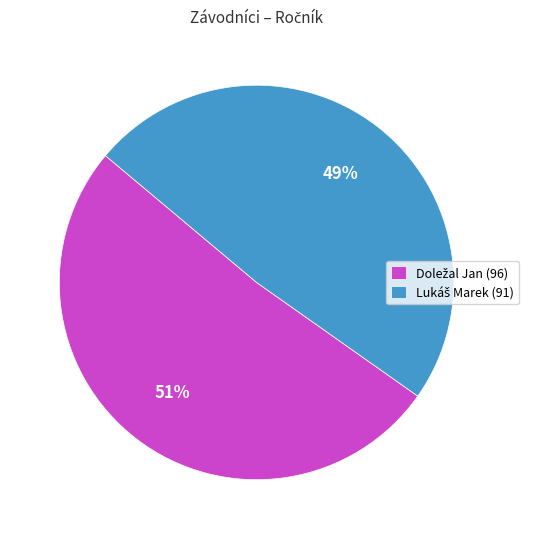

Does any single category account for the majority?

Yes